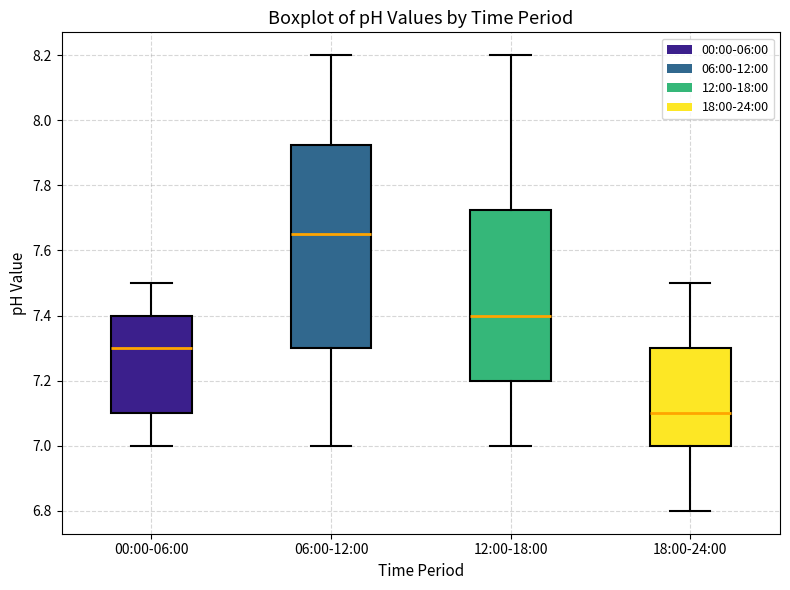

Where is the upper edge of the box for 18:00-24:00 on the y-axis? The values are not printed on the chart, so give them approximately, as read against the axis.

7.30